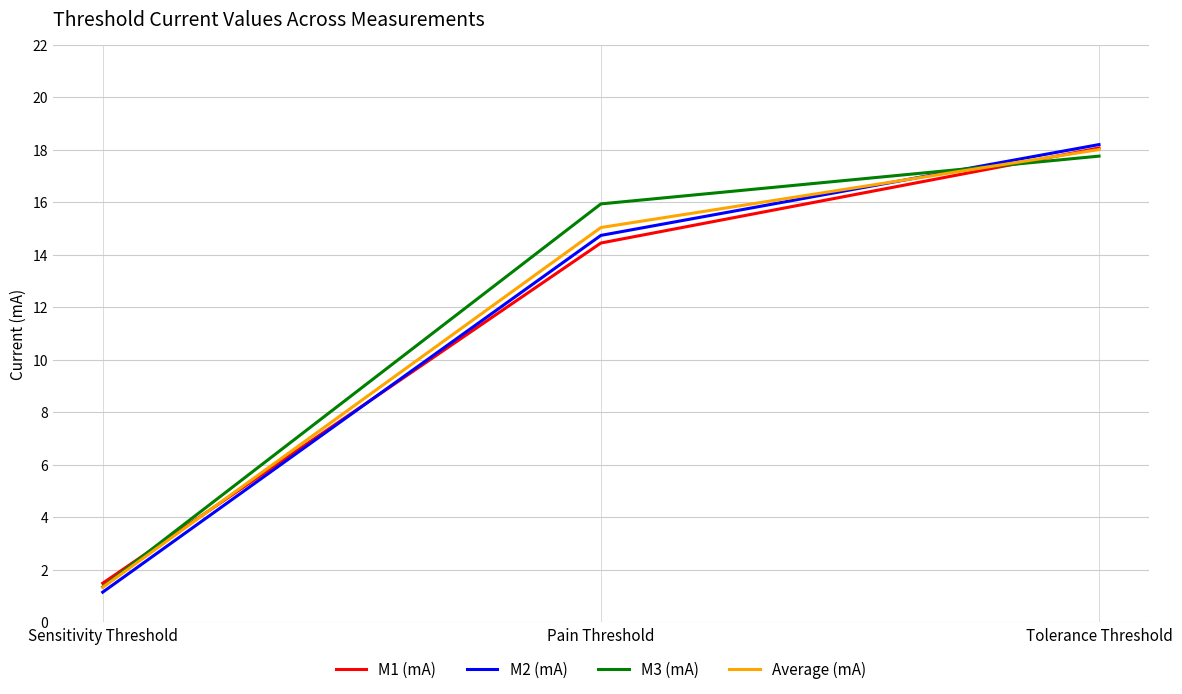

Is it true that M3 (mA) equals 7.0 at Pain Threshold?

False